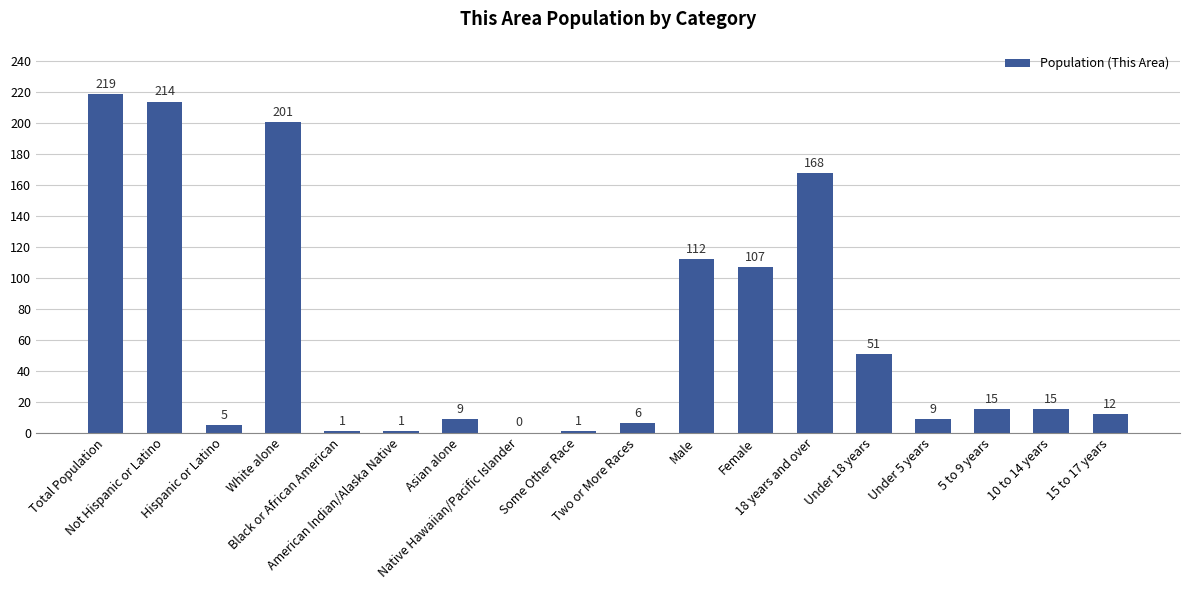

What is the greatest value displayed?

219